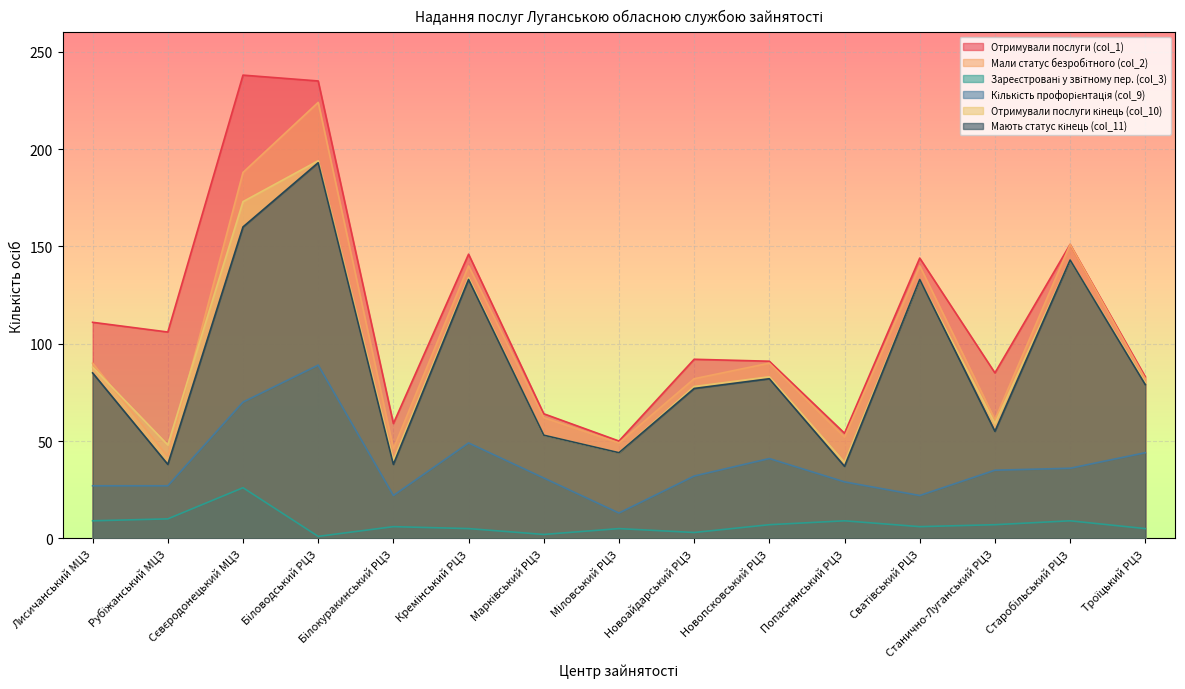

Between Біловодський РЦЗ and Міловський РЦЗ, which series saw the biggest shift?

Отримували послуги (col_1)